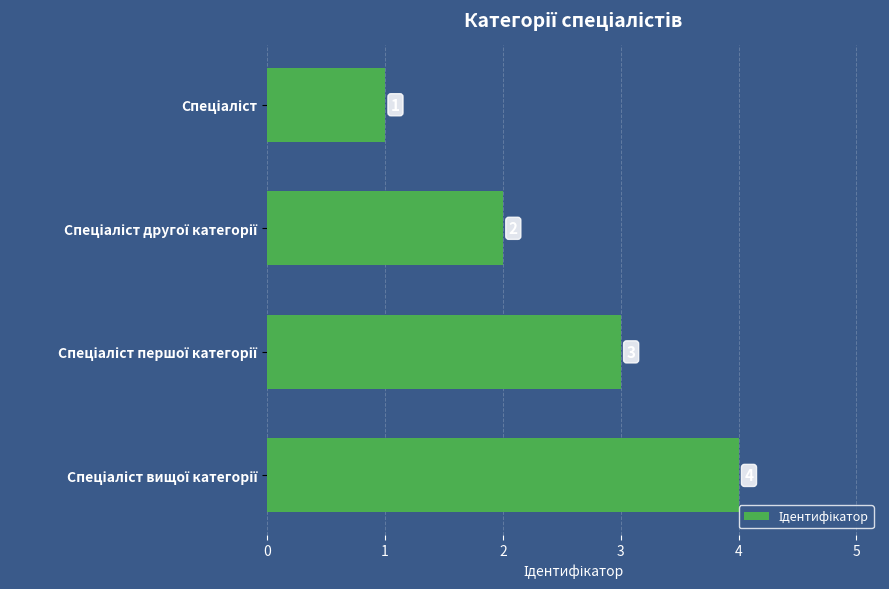

Reading bottom to top, list all the values displayed in this chart.

4	3	2	1